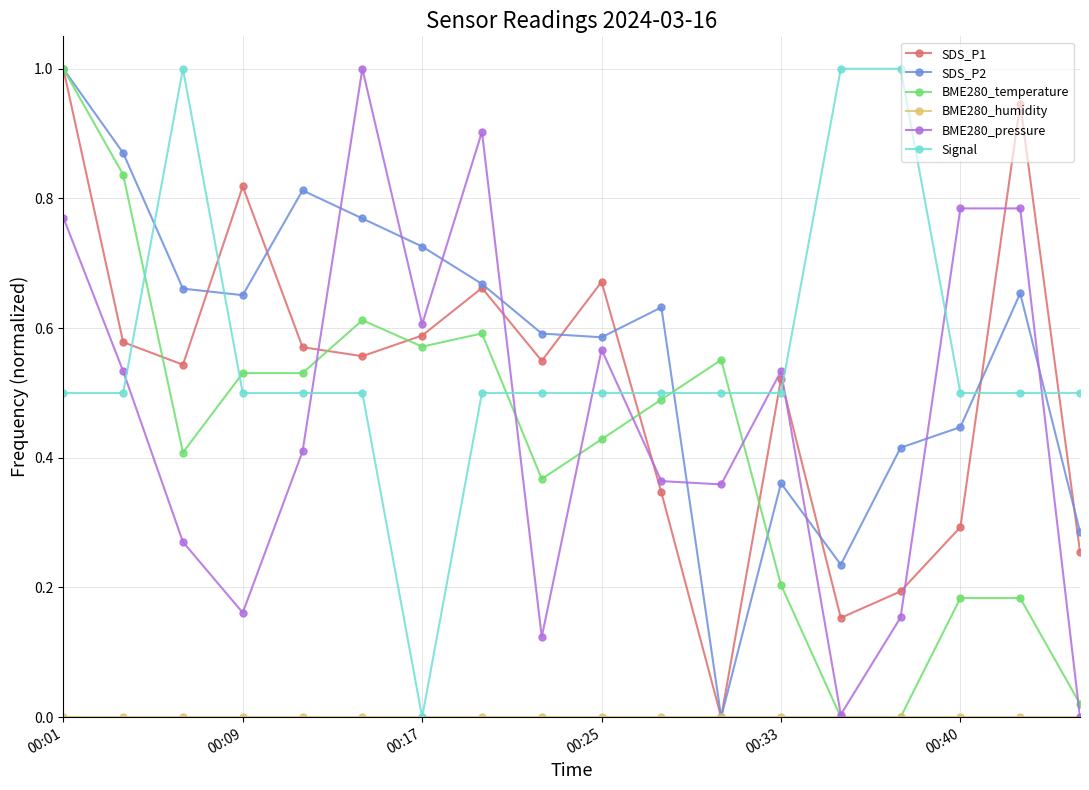

What is the maximum value for SDS_P1?

1.0